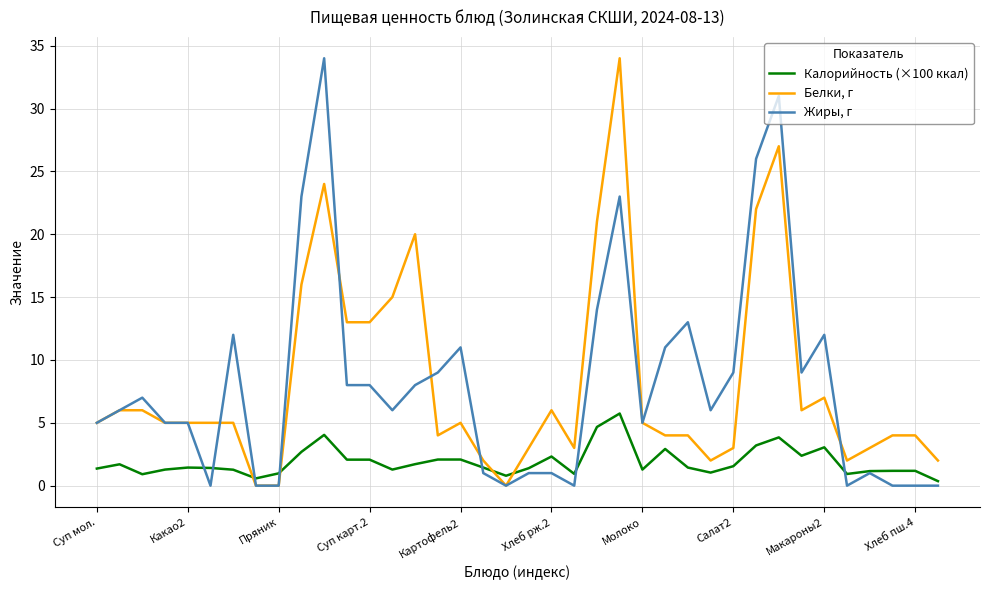

True or false: Белки, г and Калорийность (×100 ккал) intersect in this chart.

True